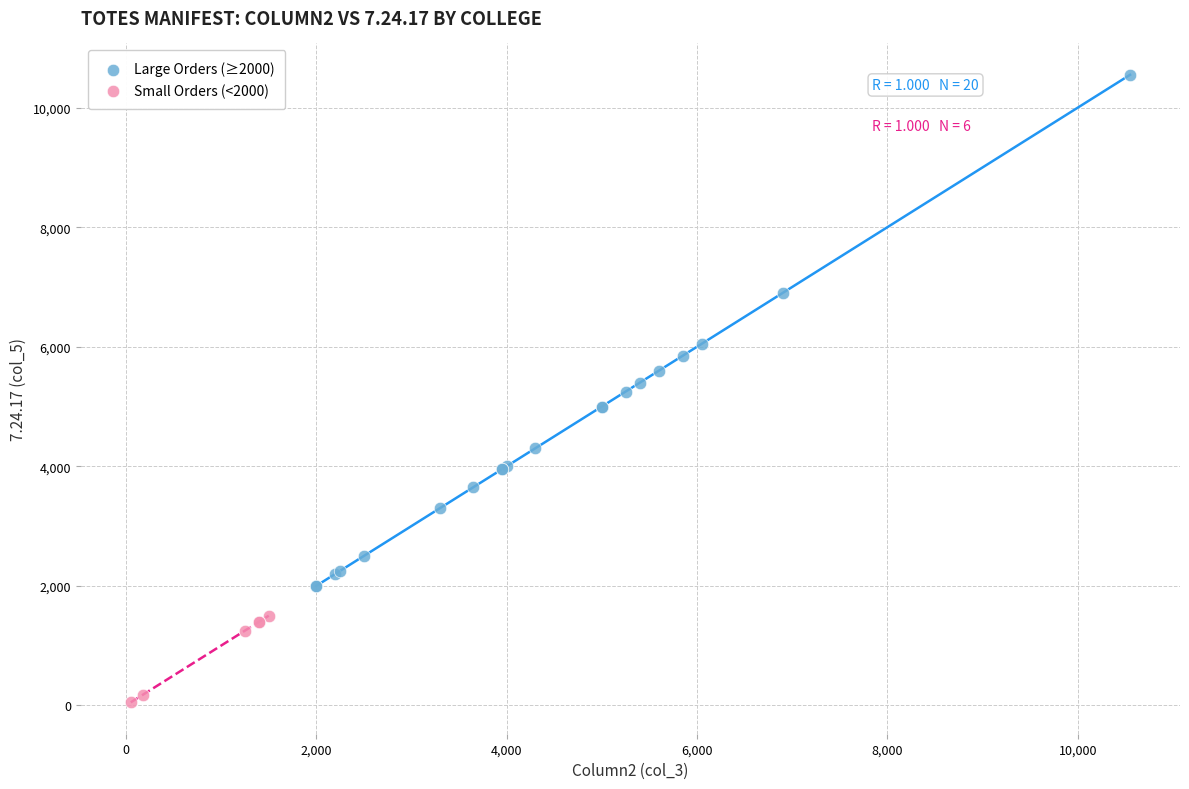

Which series contains the highest Y value?

Large Orders (≥2000)